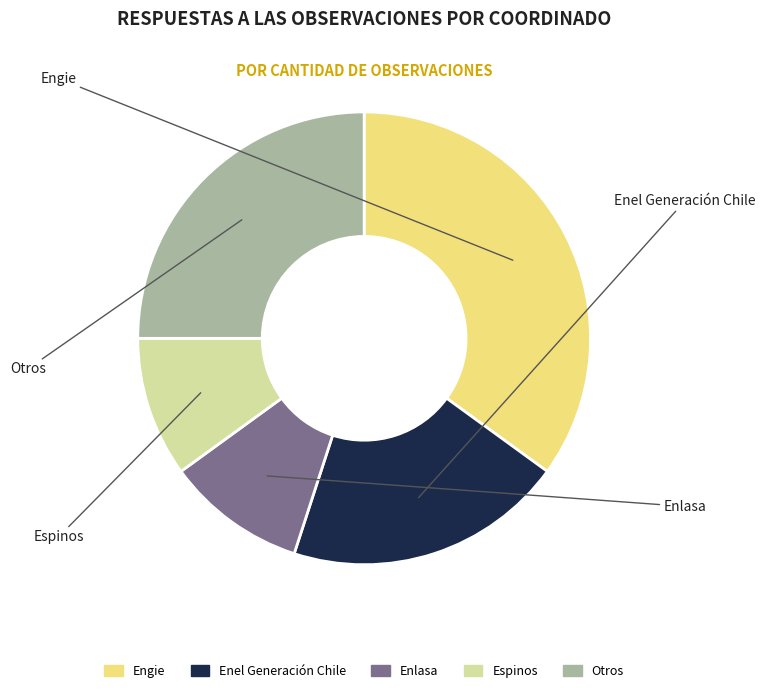

Does any single category account for the majority?

No